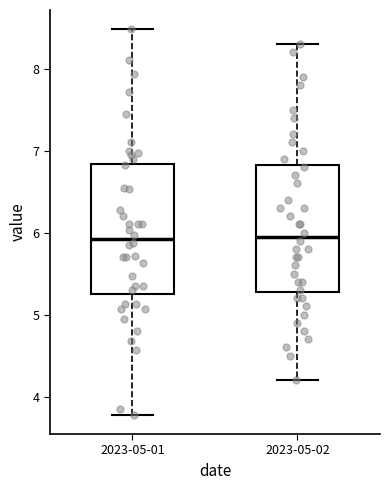

Reading left to right, read every box against the y-axis: the position of its median line, the range the box covers, and the ends of its whiskers. The values are not printed on the chart, so give them approximately, as read against the axis.

2023-05-01: median 5.9, box 5.3 to 6.8, whiskers 3.8 to 8.5
2023-05-02: median 6.0, box 5.3 to 6.8, whiskers 4.2 to 8.3